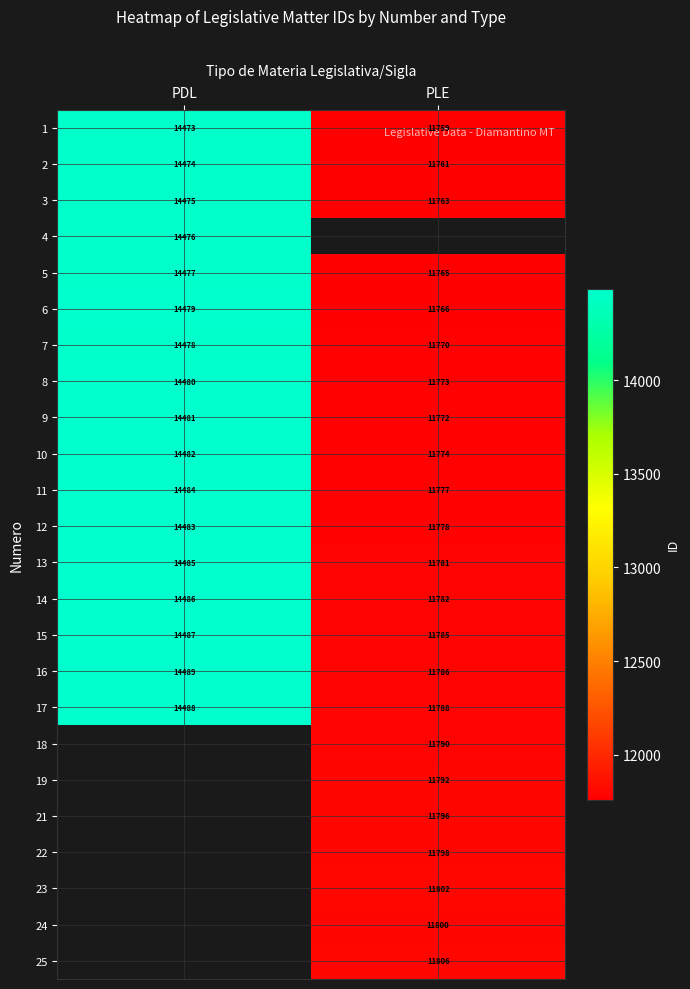

Is the value of 15 at PDL greater than the value of 25 at PLE?

Yes